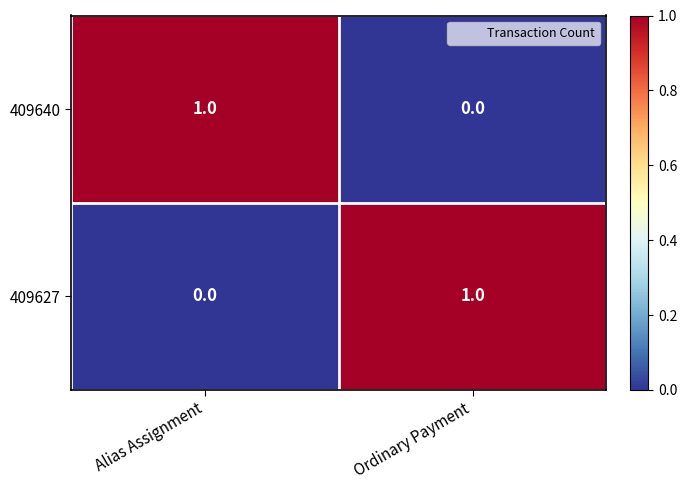

Which category has the highest value in the 409627 series?

Ordinary Payment